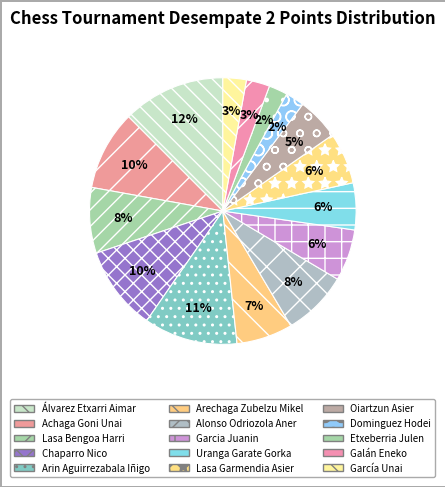

Is the sum of Chaparro Nico and Alonso Odriozola Aner greater than half?

No